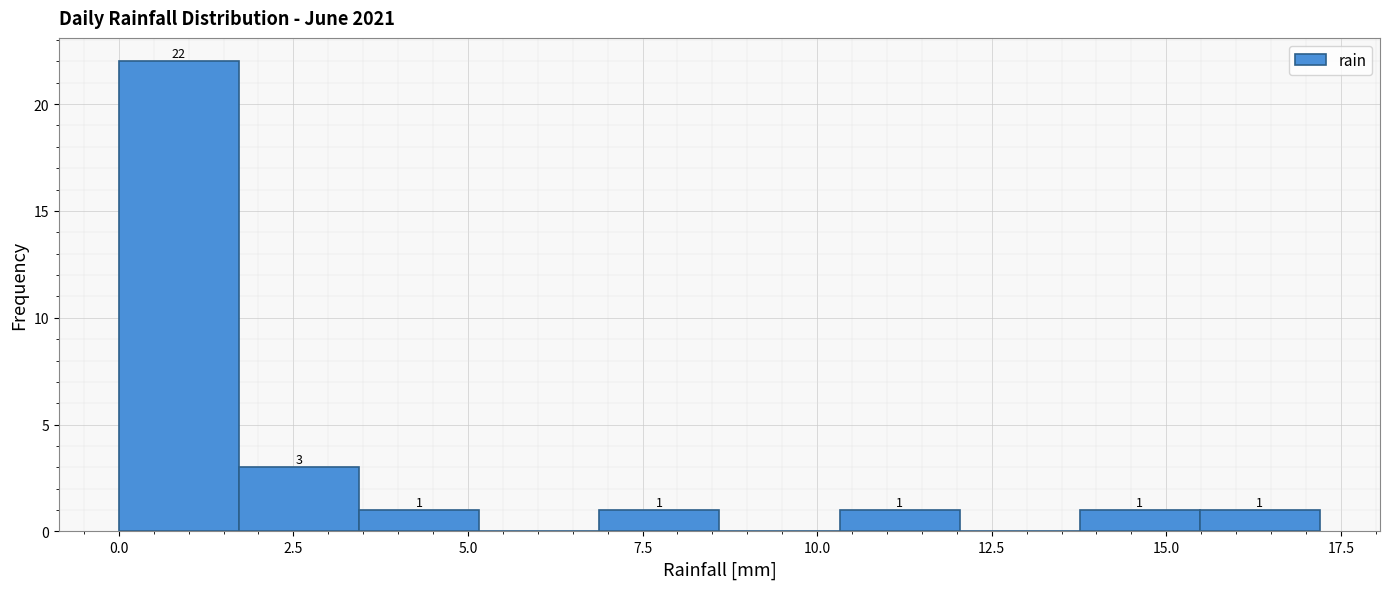

Read against the x-axis, roughly where is the centre of the tallest bar?

1.0